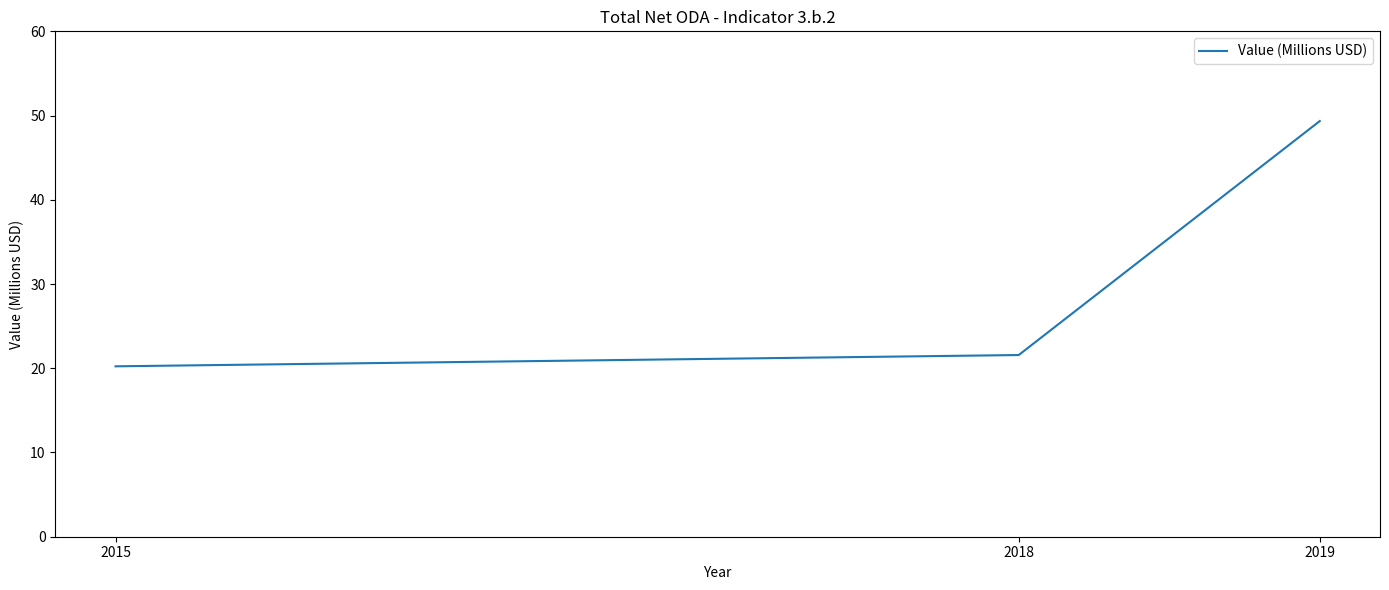

Is this an area chart (filled region under the line)?

No